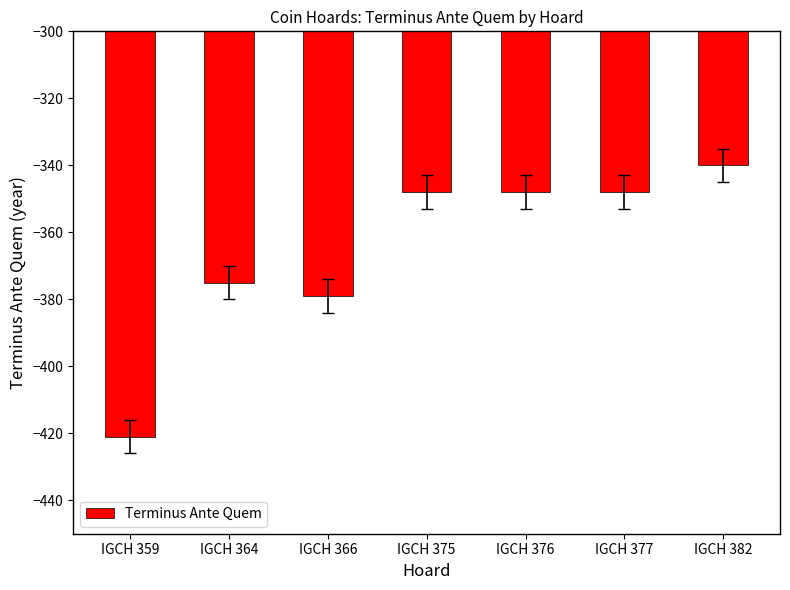

What is the value of the 6th bar from the left?

-348